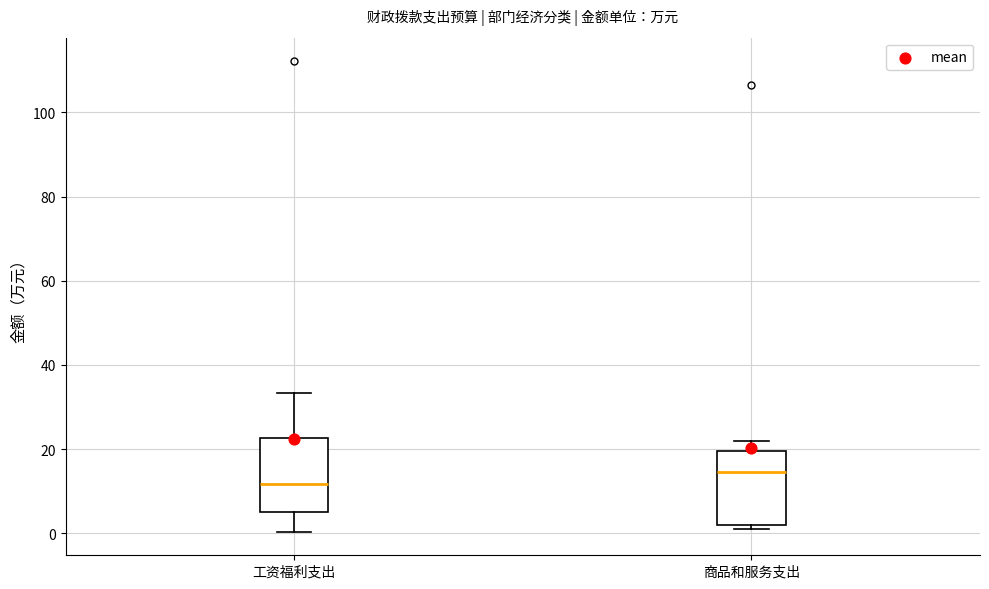

Reading left to right, read every box against the y-axis: the position of its median line, the range the box covers, and the ends of its whiskers. The values are not printed on the chart, so give them approximately, as read against the axis.

工资福利支出: median 12, box 4 to 22, whiskers 0 to 34
商品和服务支出: median 14, box 2 to 20, whiskers 2 (just below the box's lower edge) to 22